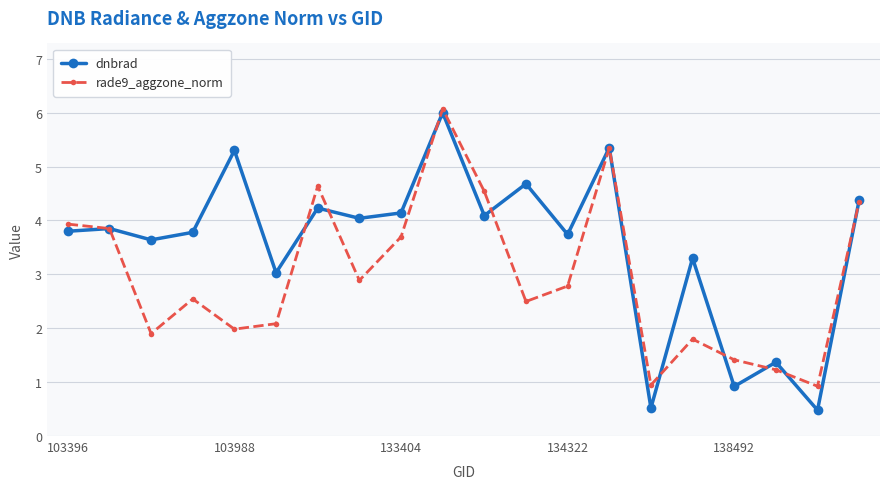

True or false: rade9_aggzone_norm and dnbrad cross at least once.

True